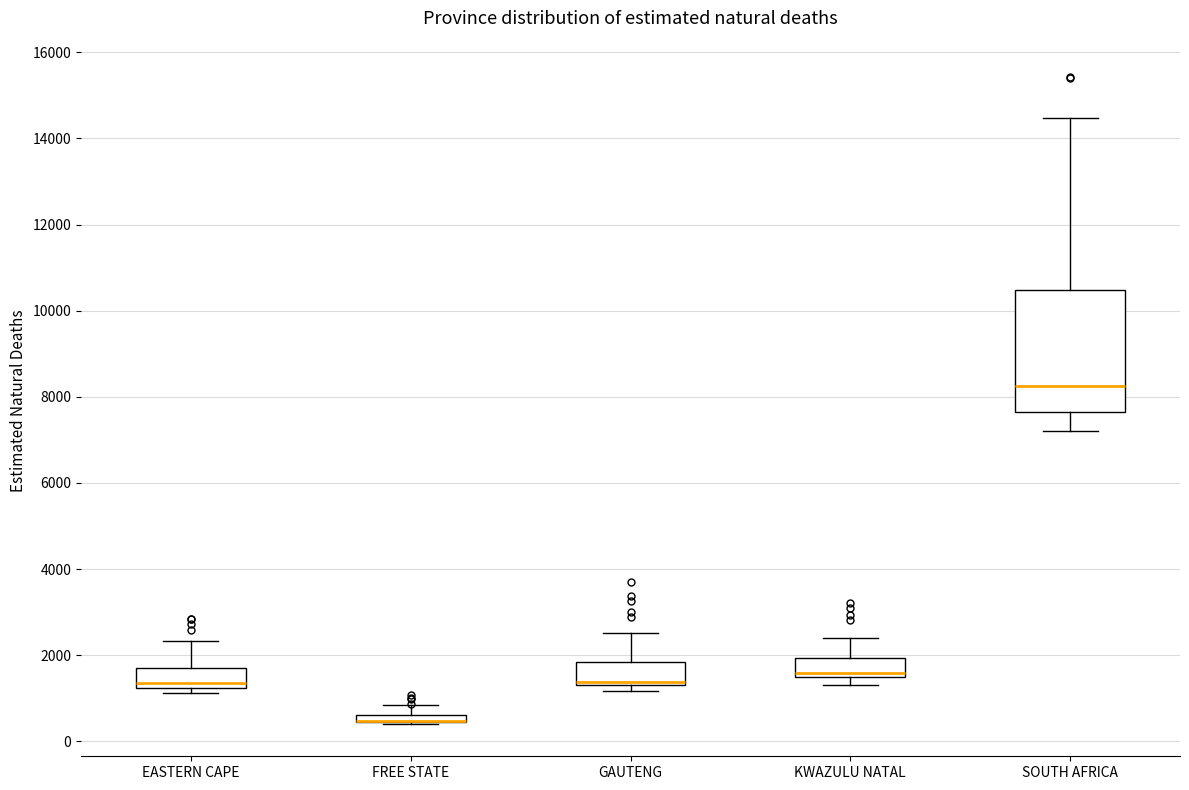

Where is the upper edge of the box for EASTERN CAPE on the y-axis? The values are not printed on the chart, so give them approximately, as read against the axis.

1800